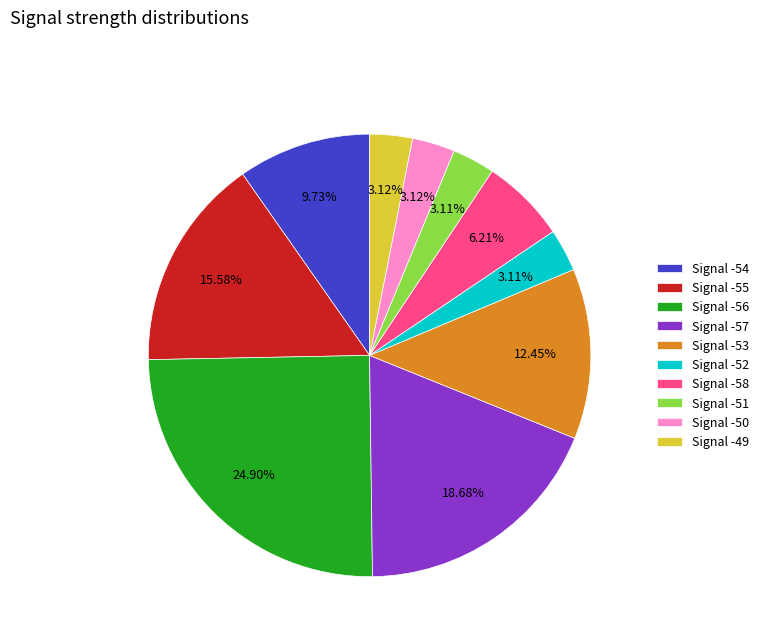

Do Signal -54 and Signal -56 together represent more than half of the pie?

No